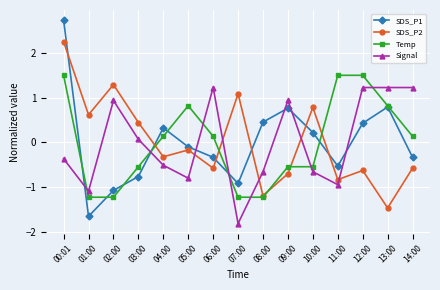

What is the difference between the highest and lowest values at 14:00?

1.8